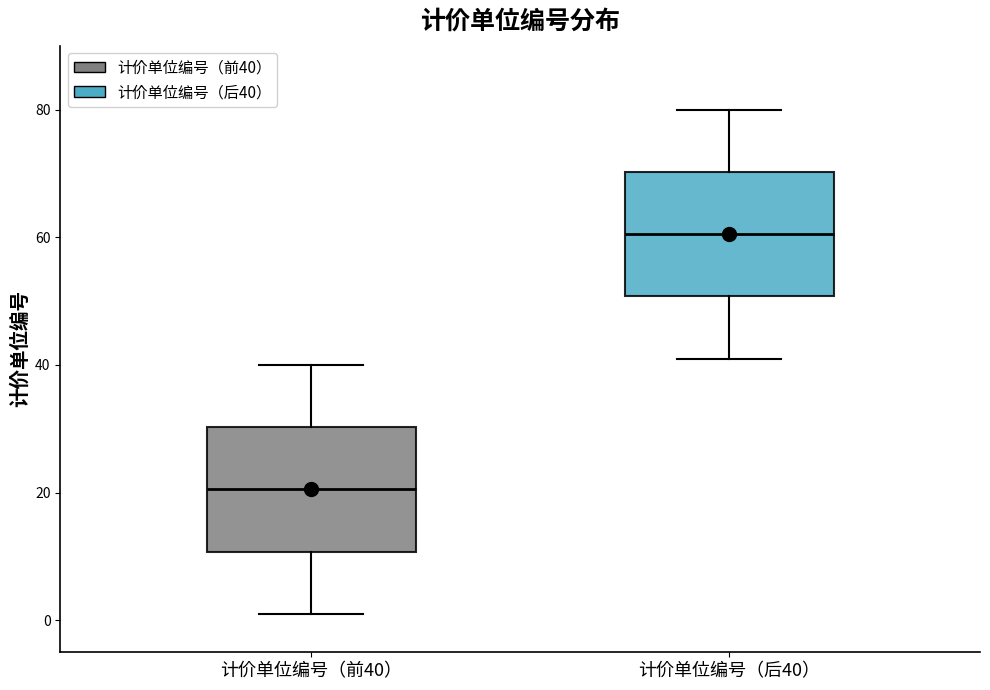

Which box's median line is the lowest?

计价单位编号（前40）